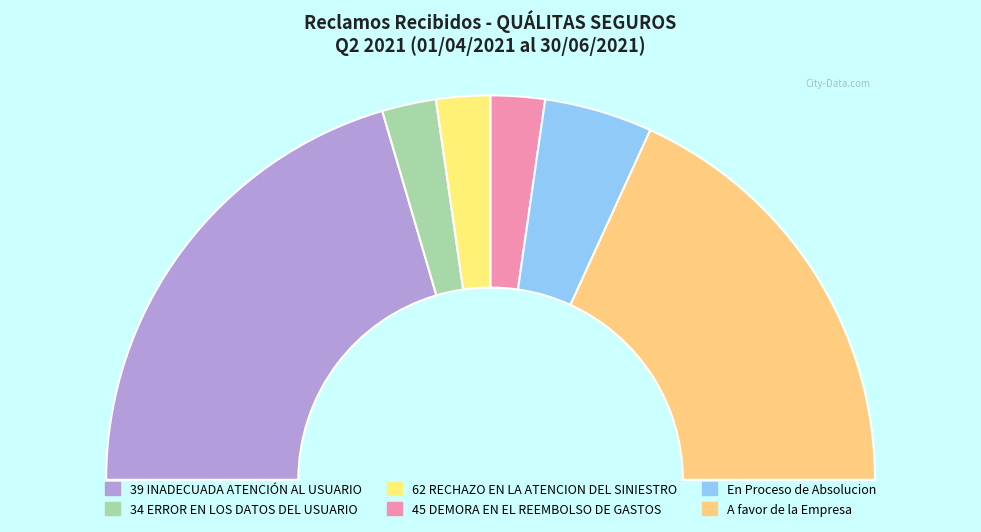

How many segments does this pie chart have?

6